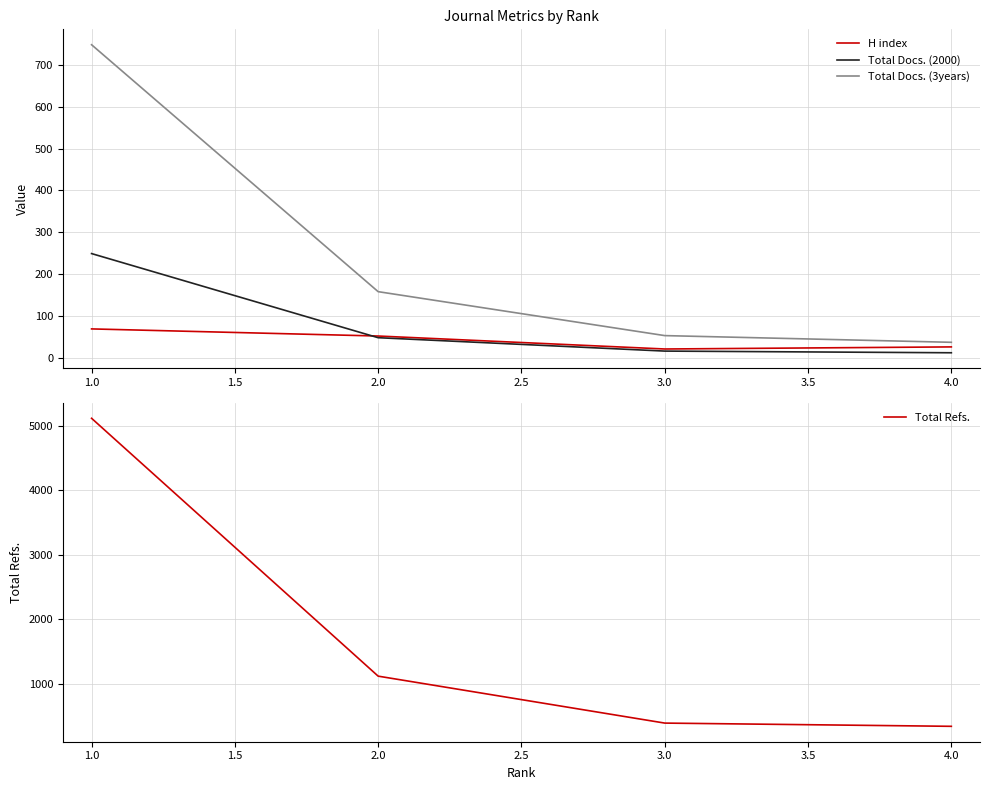

The Total Docs. (3years) series shows 16 at 3.0. True or false?

False